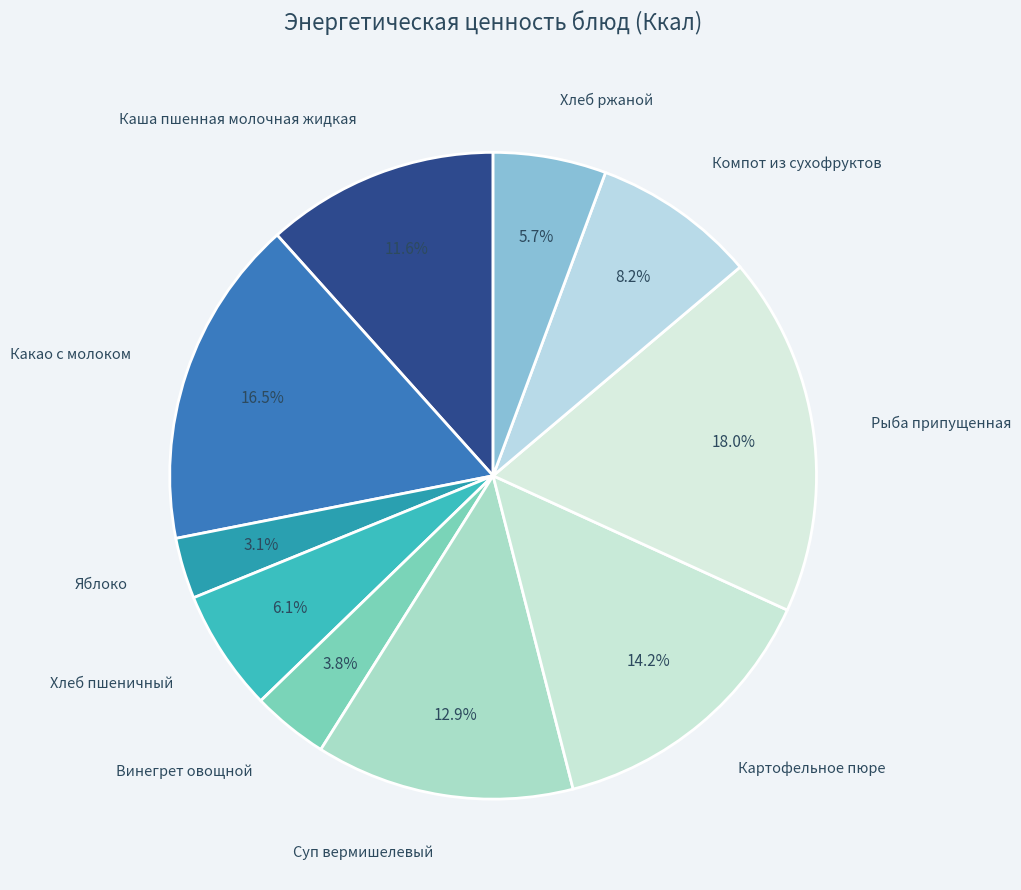

Does Рыба припущенная represent more than half of the total?

No